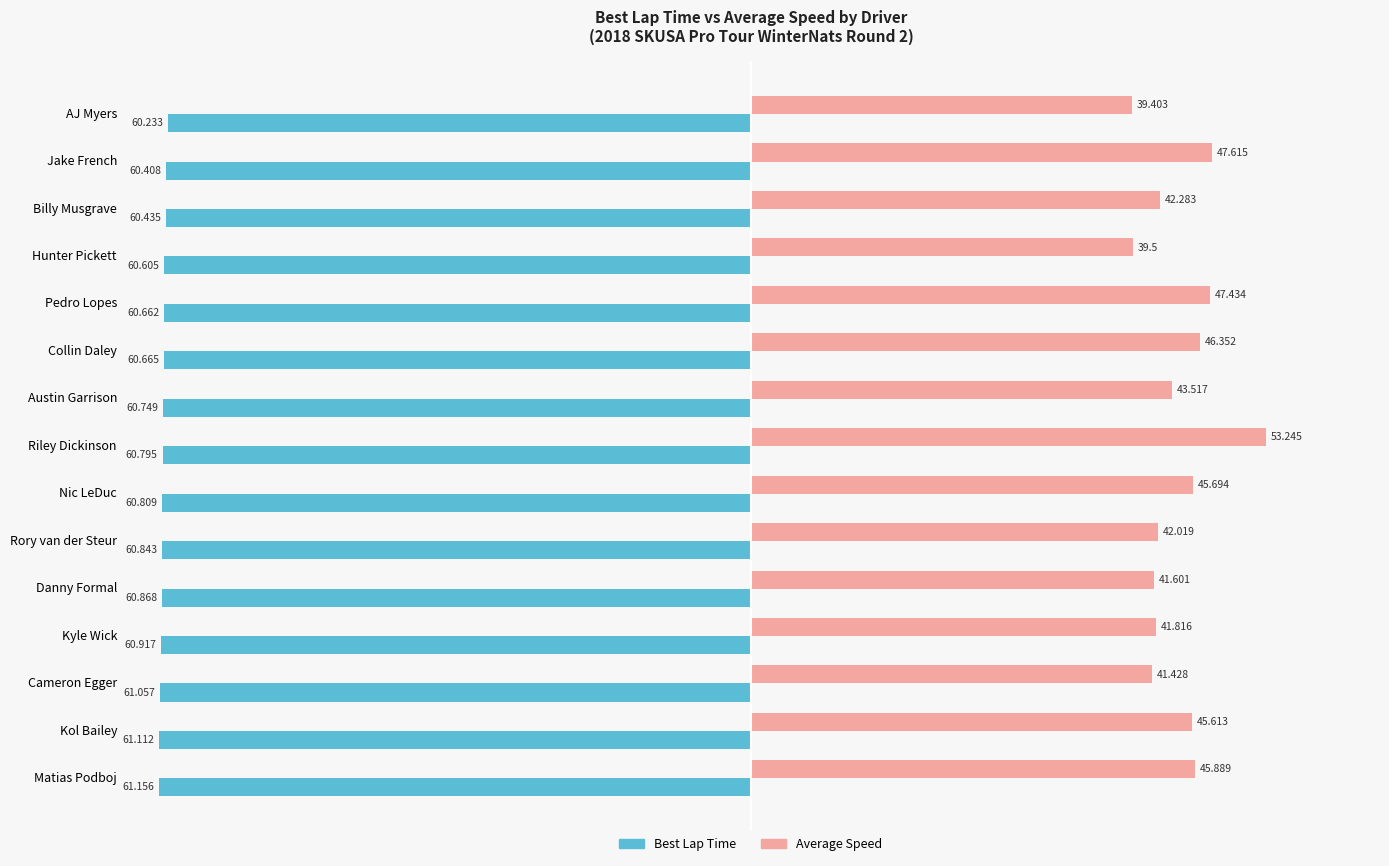

What are all the series names shown in the legend?

Best Lap Time, Average Speed